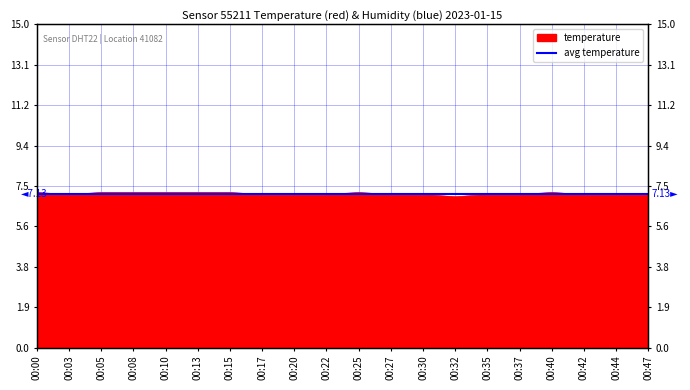

List the labels in order of value, largest first.

00:00, 00:05, 00:08, 00:10, 00:13, 00:15, 00:25, 00:40, 00:03, 00:17, 00:20, 00:22, 00:27, 00:30, 00:35, 00:37, 00:42, 00:44, 00:47, 00:32